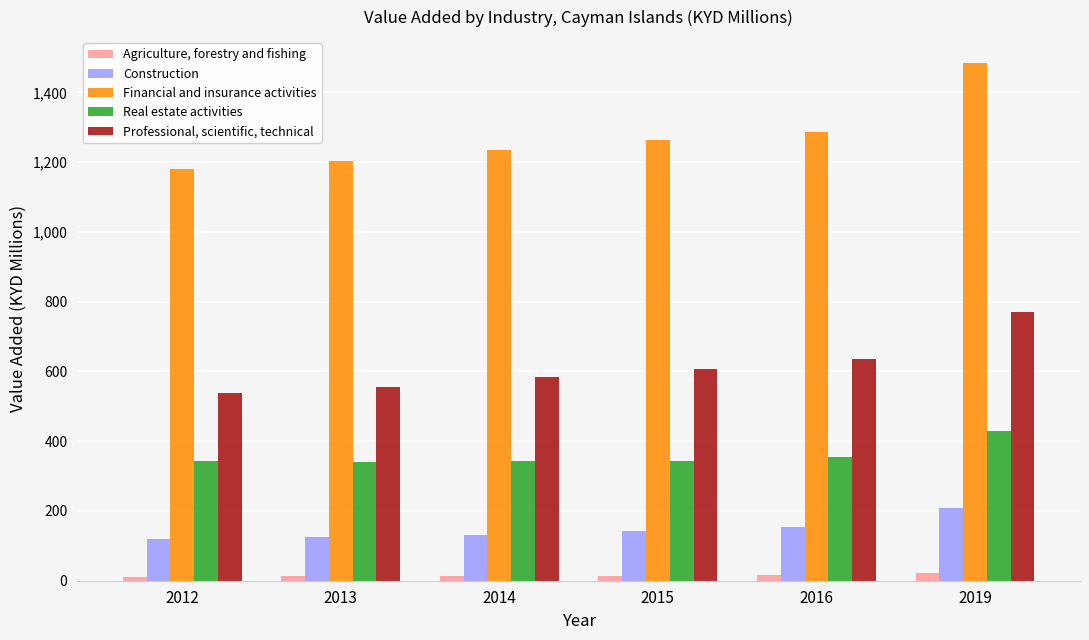

What is the spread (max minus min) of values at 2014?

1221.8